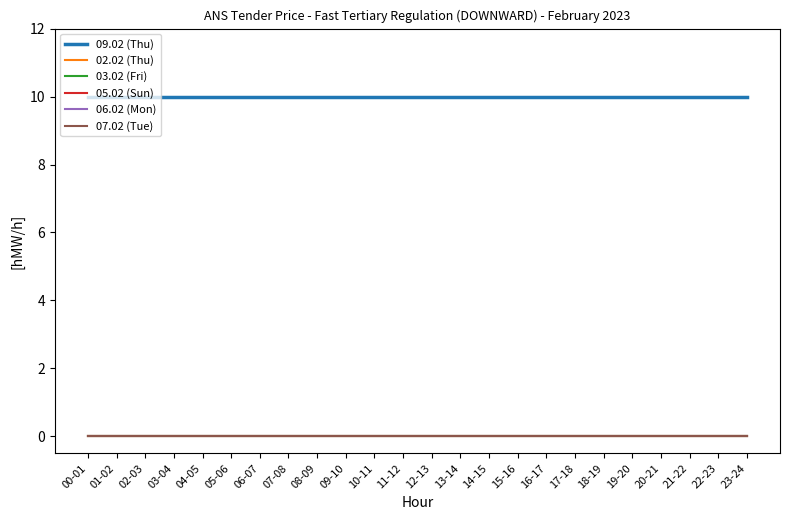

True or false: 05.02 (Sun) and 02.02 (Thu) intersect in this chart.

False